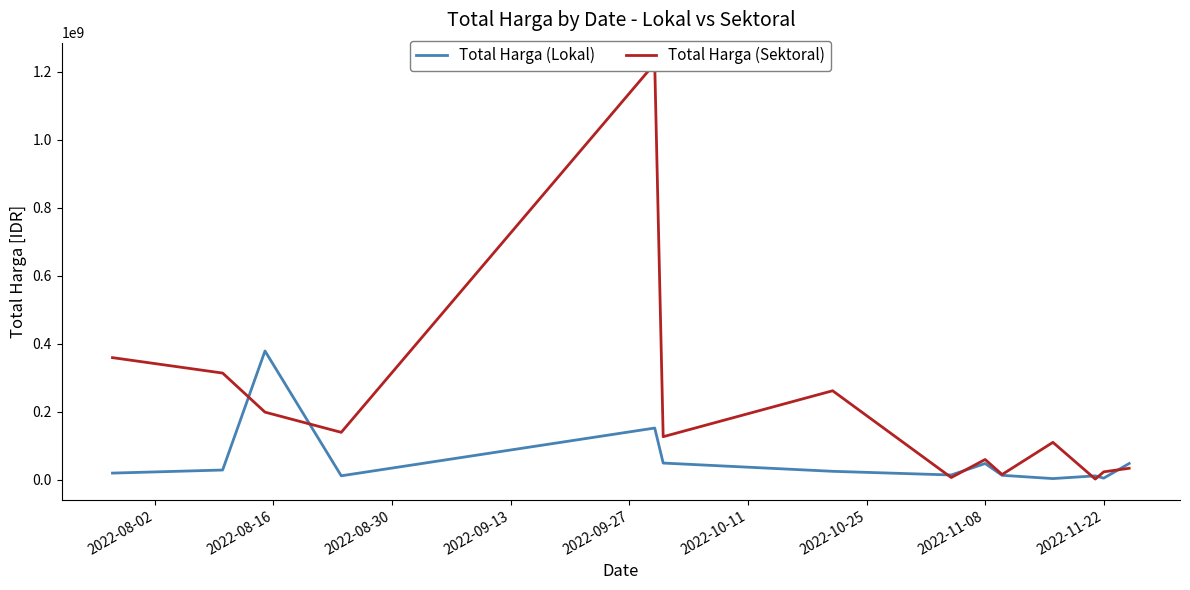

What is the average value of the Total Harga (Sektoral) series?

205691370